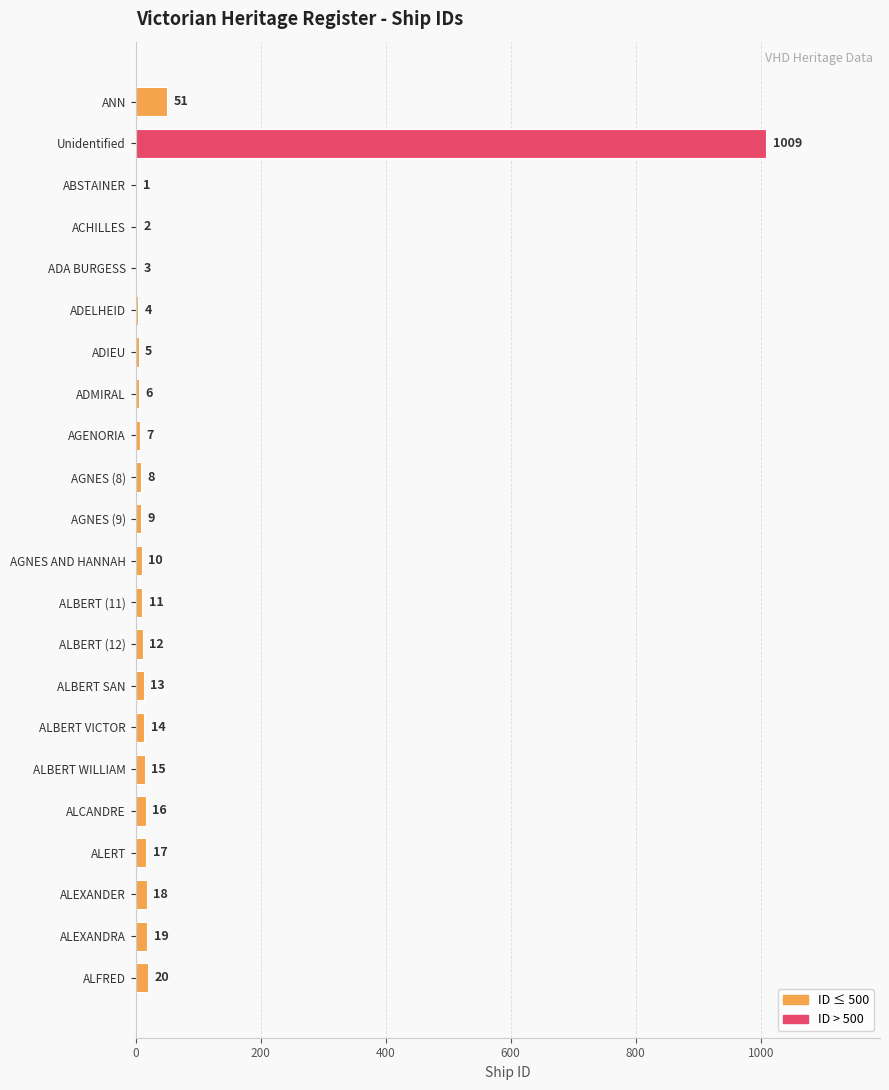

Which has a higher value, ALBERT SAN or ALEXANDER?

ALEXANDER